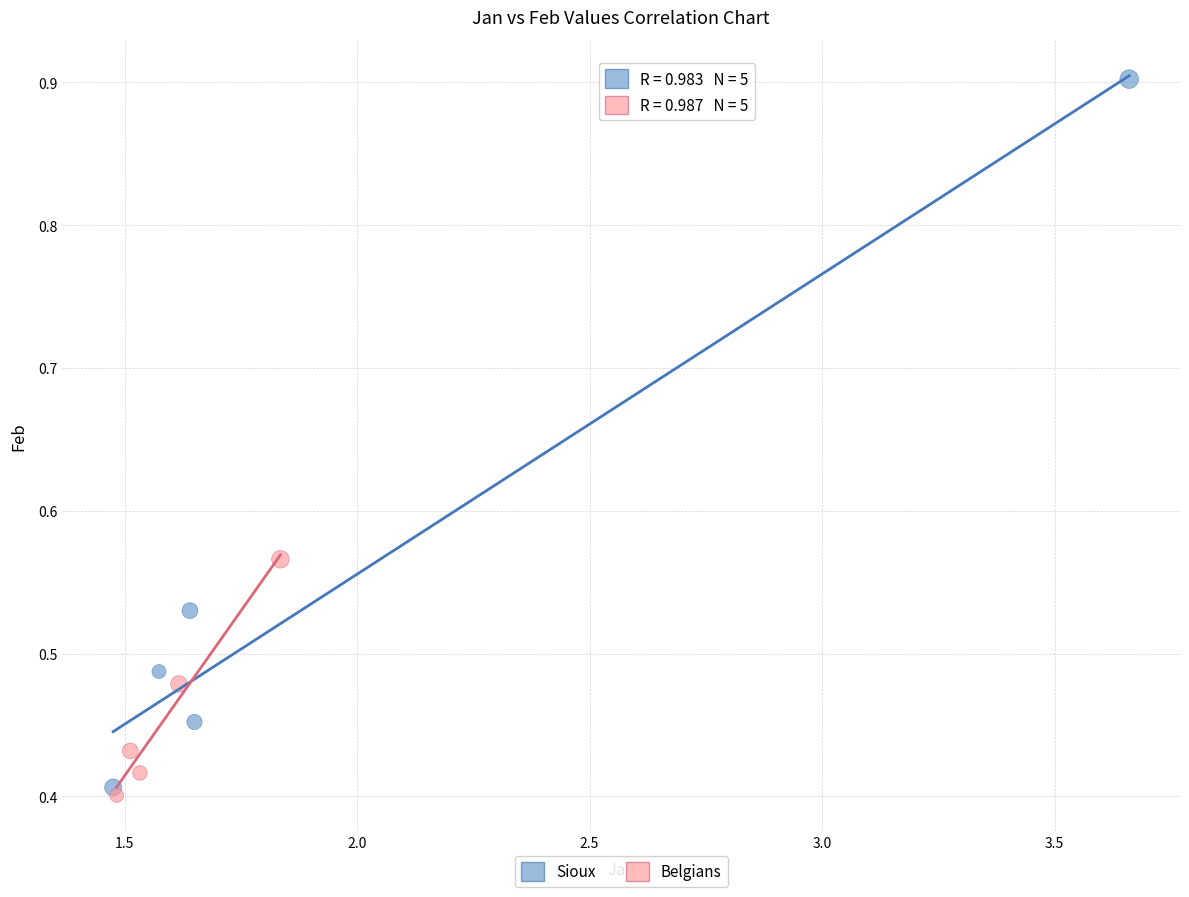

Which series has the widest spread of Y values?

Sioux